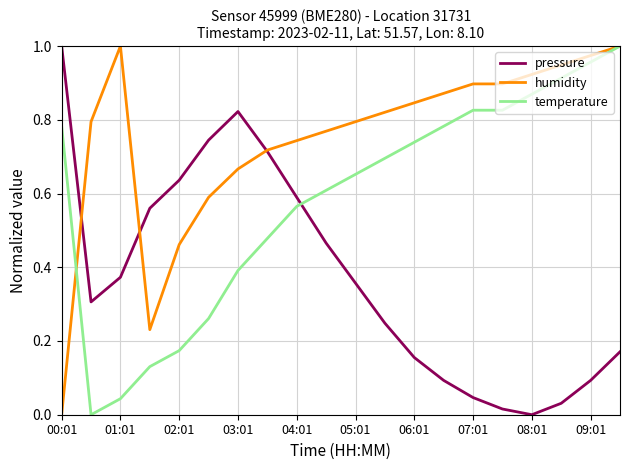

List the series in order of their overall mean, highest first.

humidity, temperature, pressure